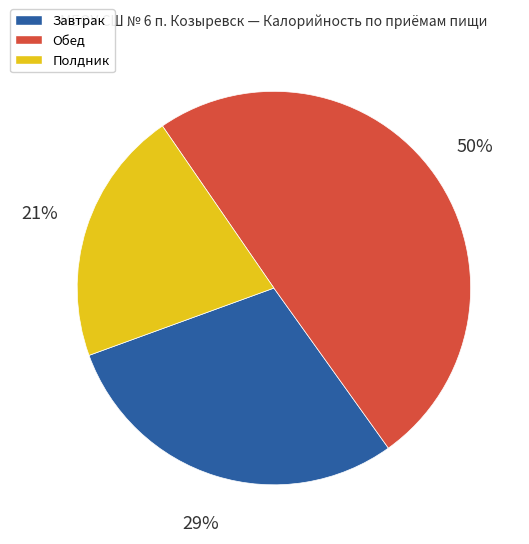

To the nearest percent, what is the difference between the largest and smallest slice percentages?

29%